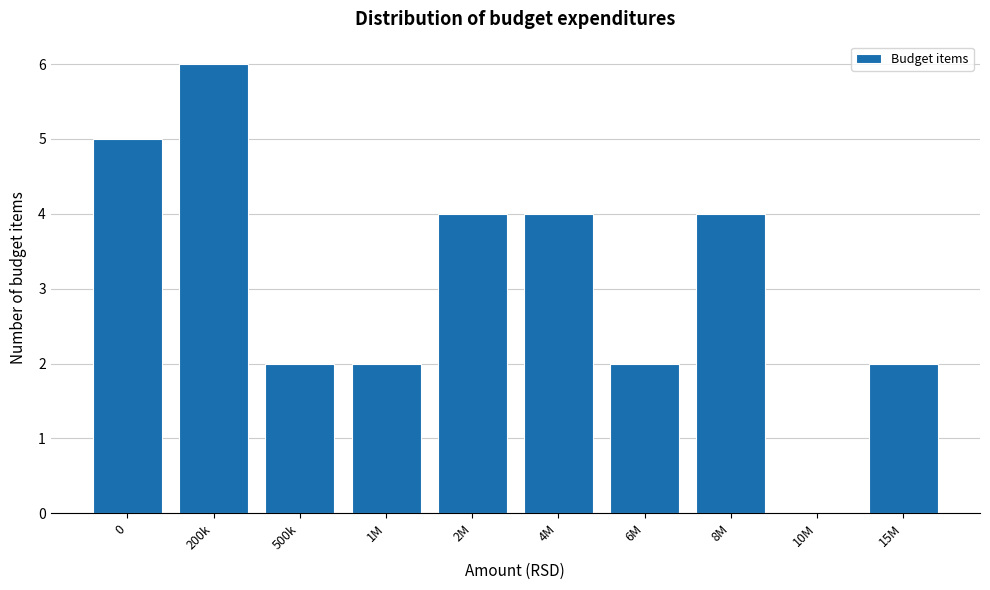

Reading left to right, what are all the values shown in this chart?

0=5	200k=6	500k=2	1M=2	2M=4	4M=4	6M=2	8M=4	10M=0	15M=2